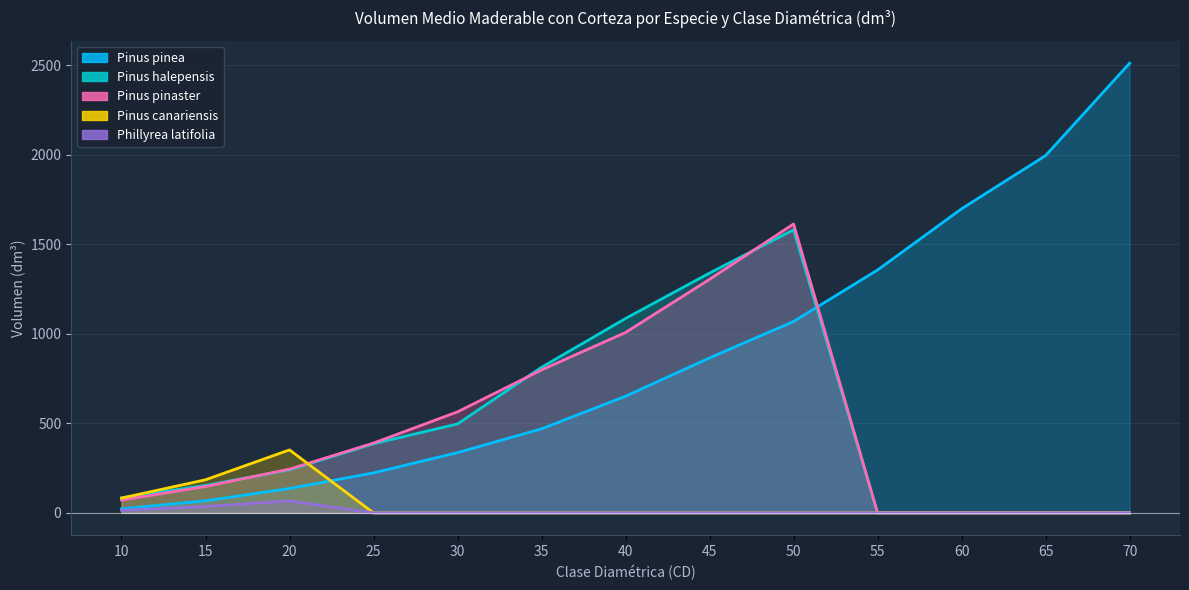

What is the value of the Pinus canariensis point at the 1st from the left?

82.8